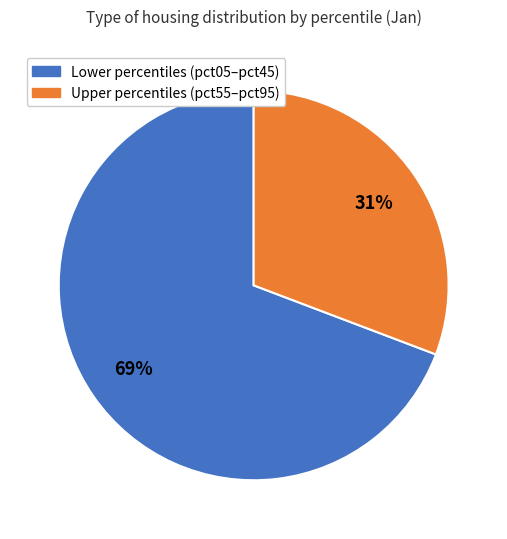

How many segments does this pie chart have?

2